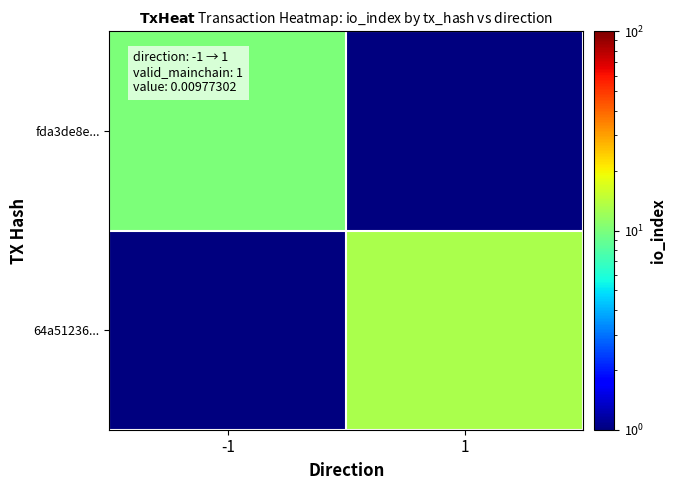

What is the maximum value shown in the chart?

13.0